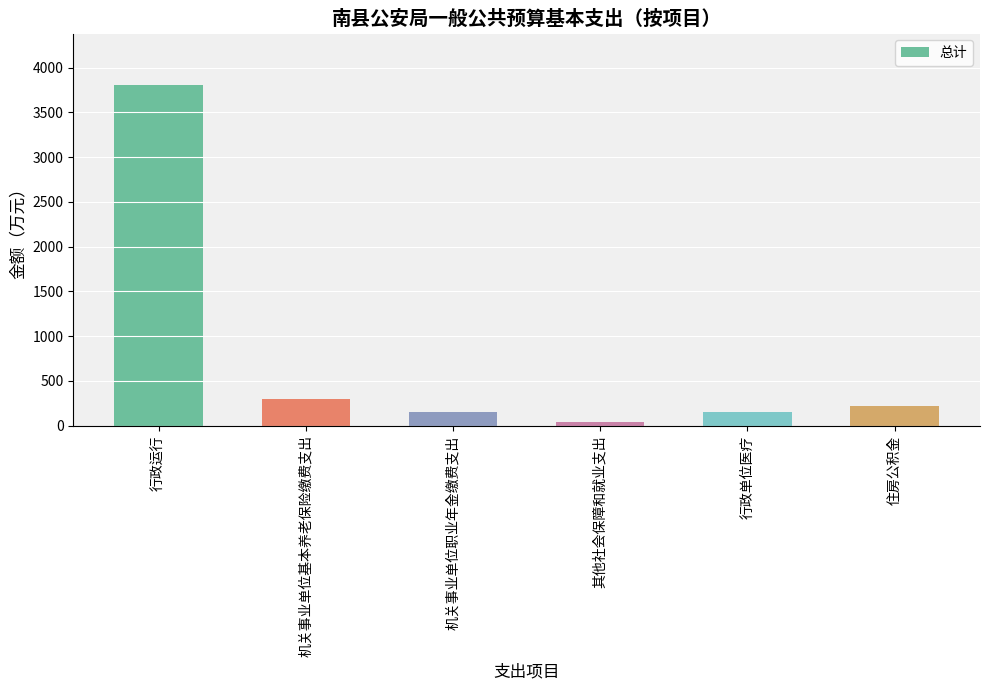

At which category does the chart reach its minimum across all series?

其他社会保障和就业支出